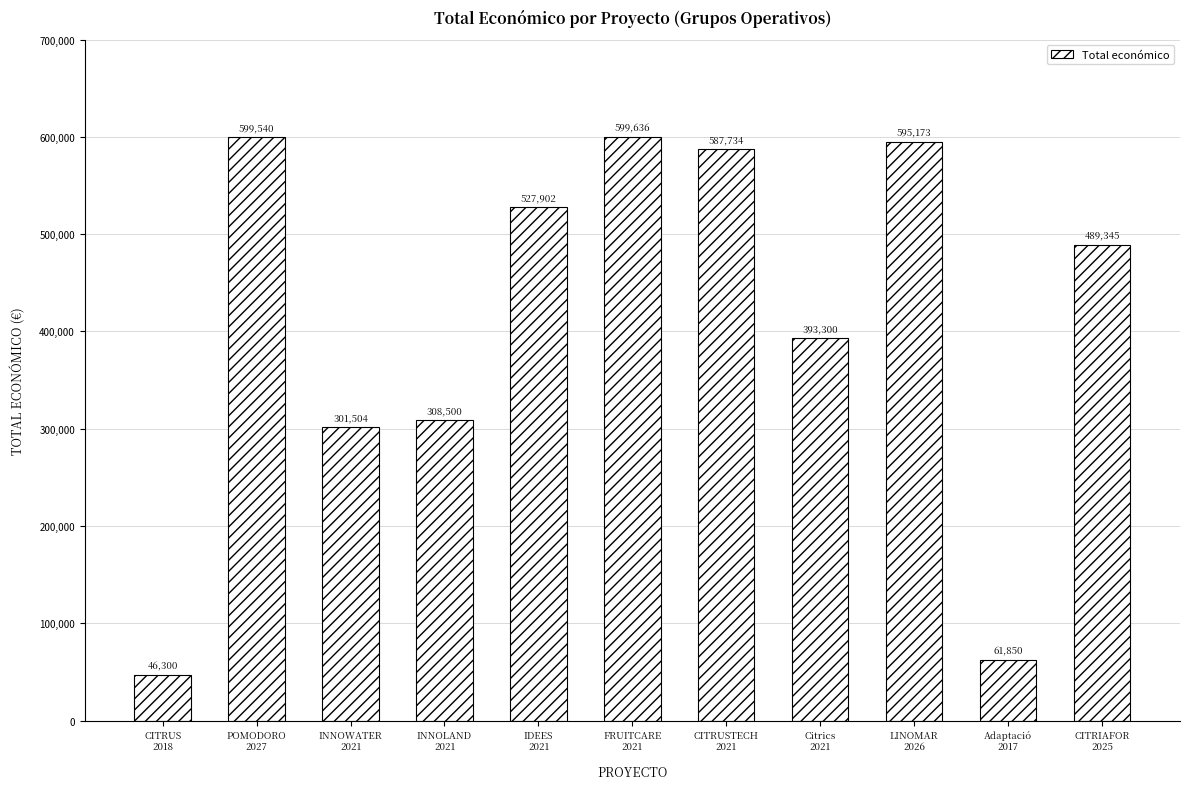

Which category has the lowest value across all series?

CITRUS
2018